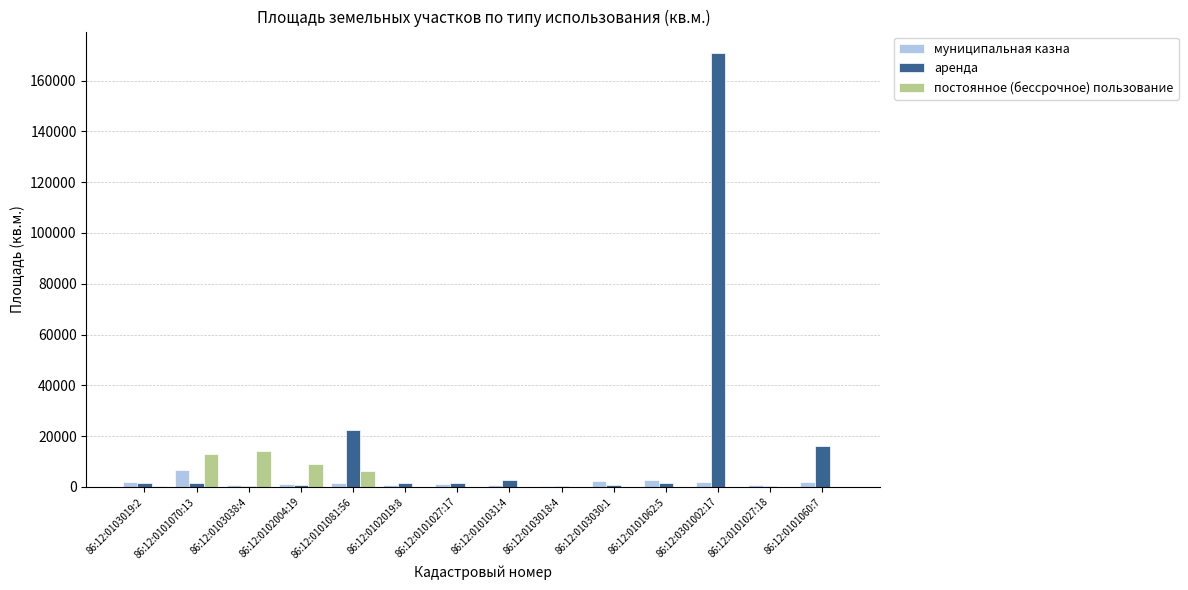

Are the bars grouped side by side (vs. stacked)?

Yes